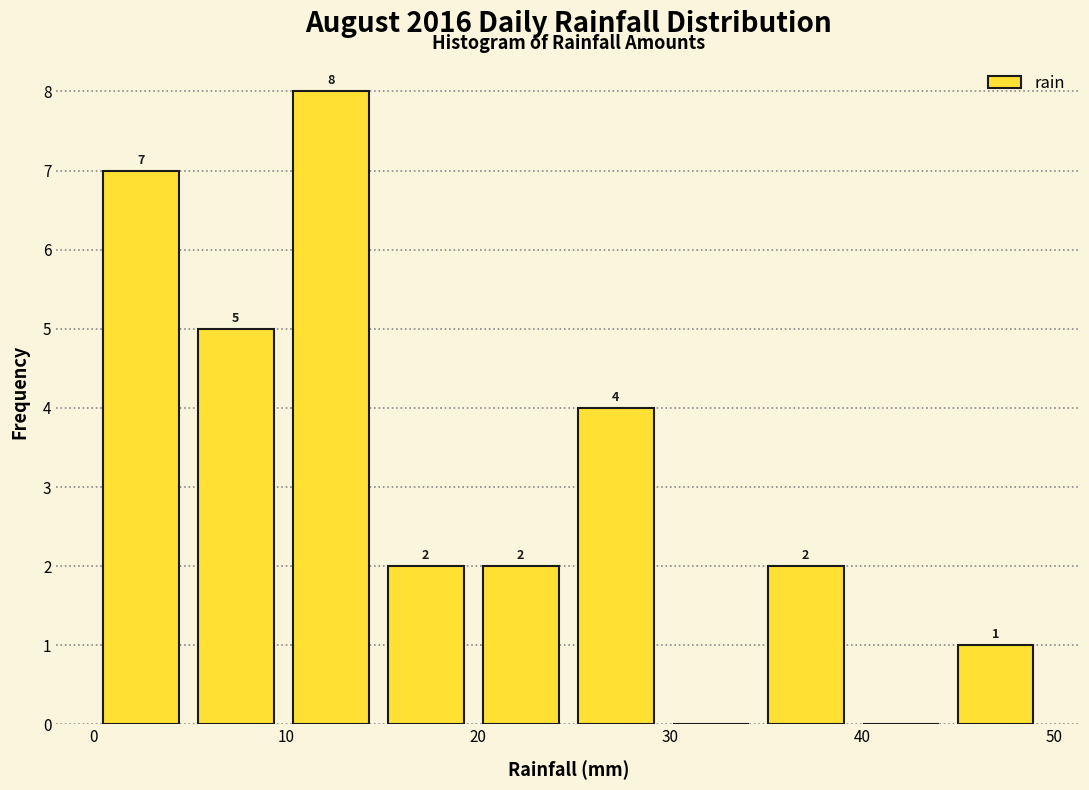

Which range on the x-axis has the tallest bar?

10 to 15